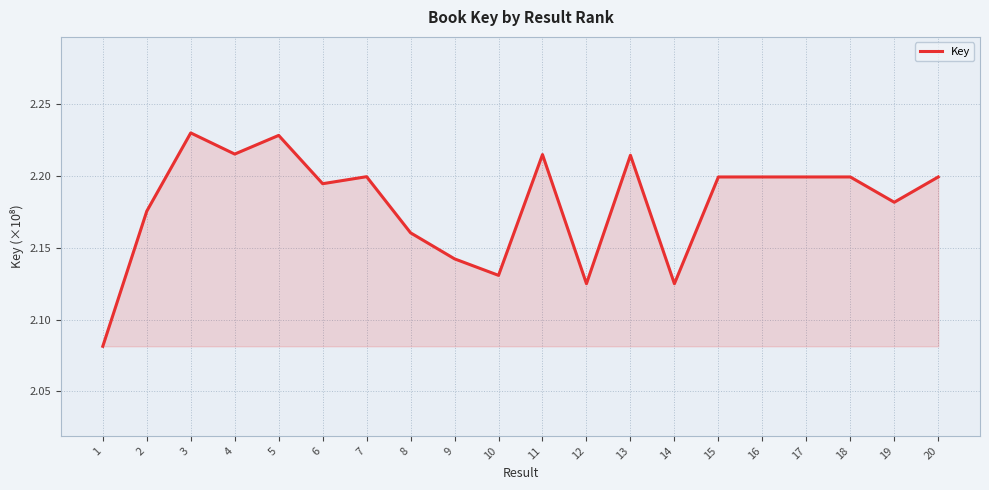

Approximately how many times larger is the value at 13 compared to 6?

1.0